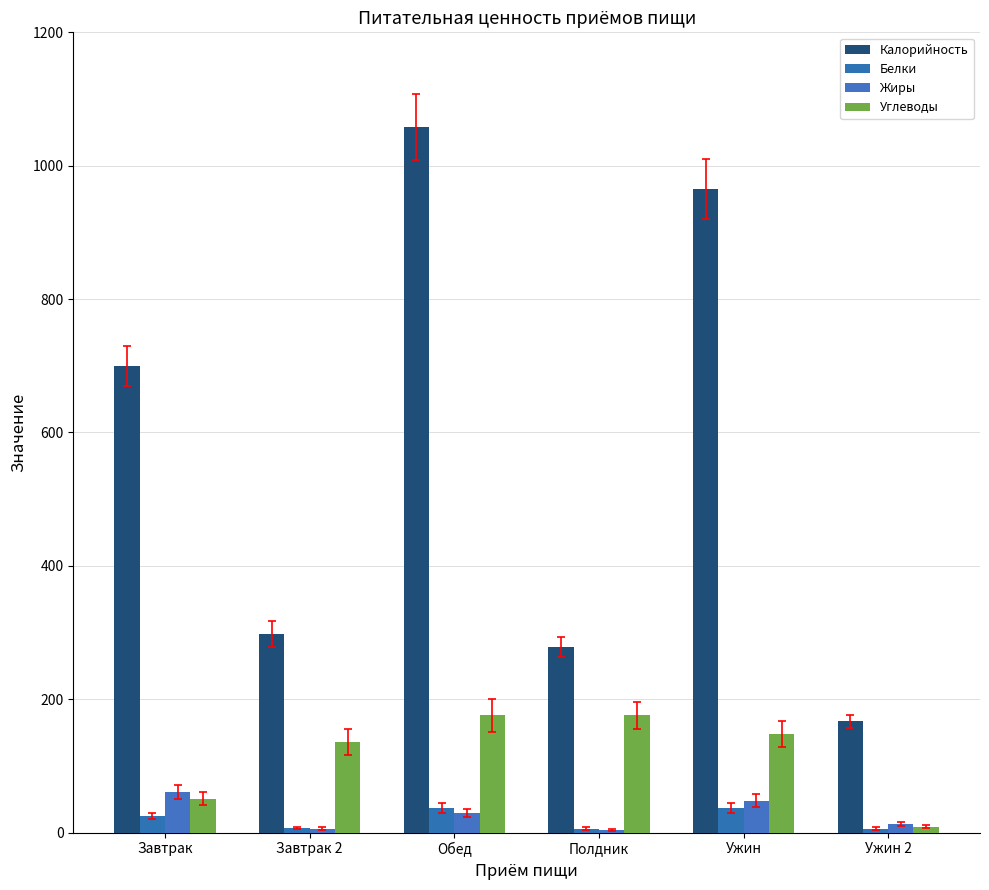

Reading left to right, list all the values displayed in this chart.

Калорийность: 699	298	1058	278	965	167
Белки: 25	7	37	6	37	6
Жиры: 61	6	29	4	48	13
Углеводы: 51	136	176	176	148	9